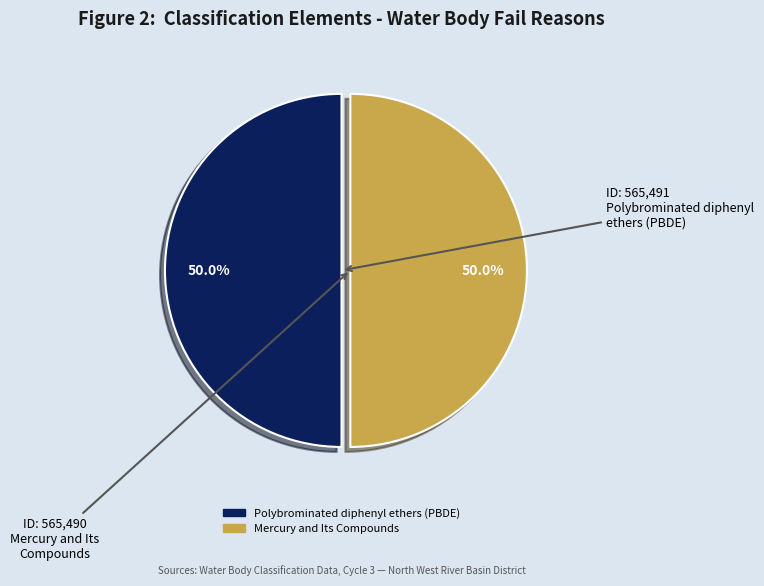

What percentage is the Mercury and Its Compounds slice, to the nearest percent?

50%